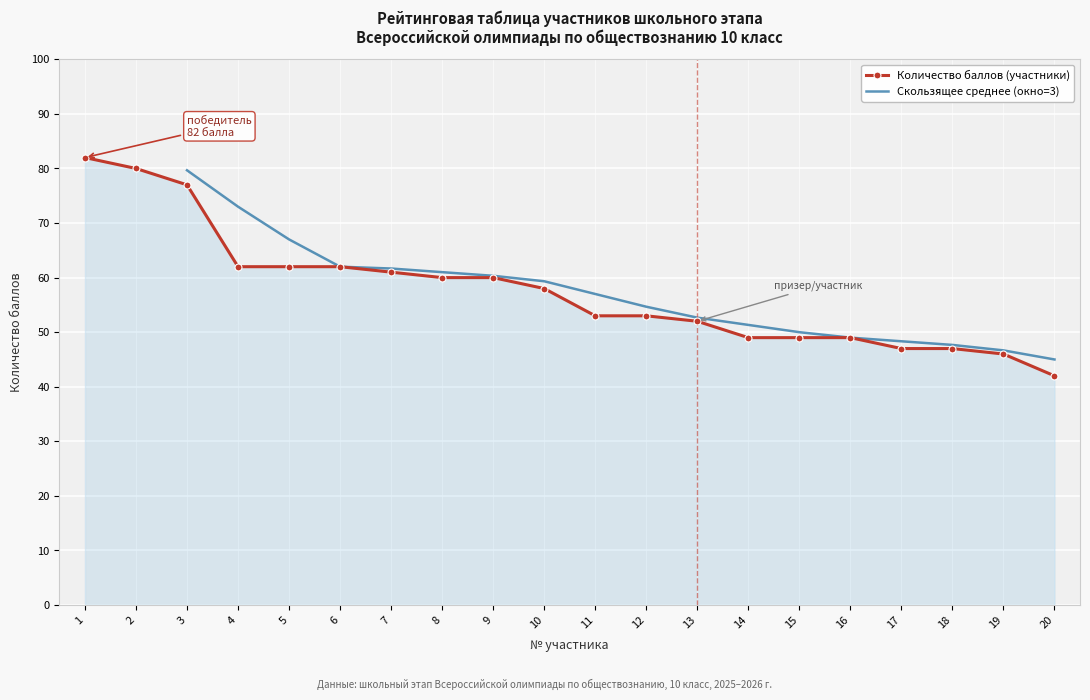

What is the difference between the maximum and minimum values?

40